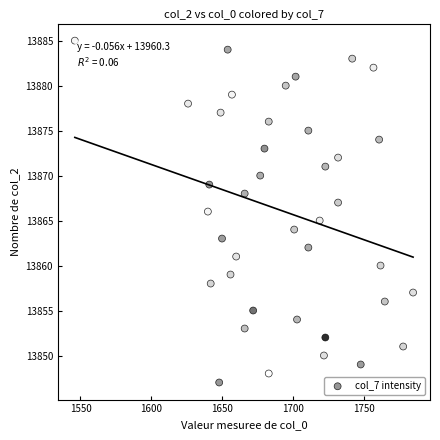

What is the range of X values (max minus min)?

239